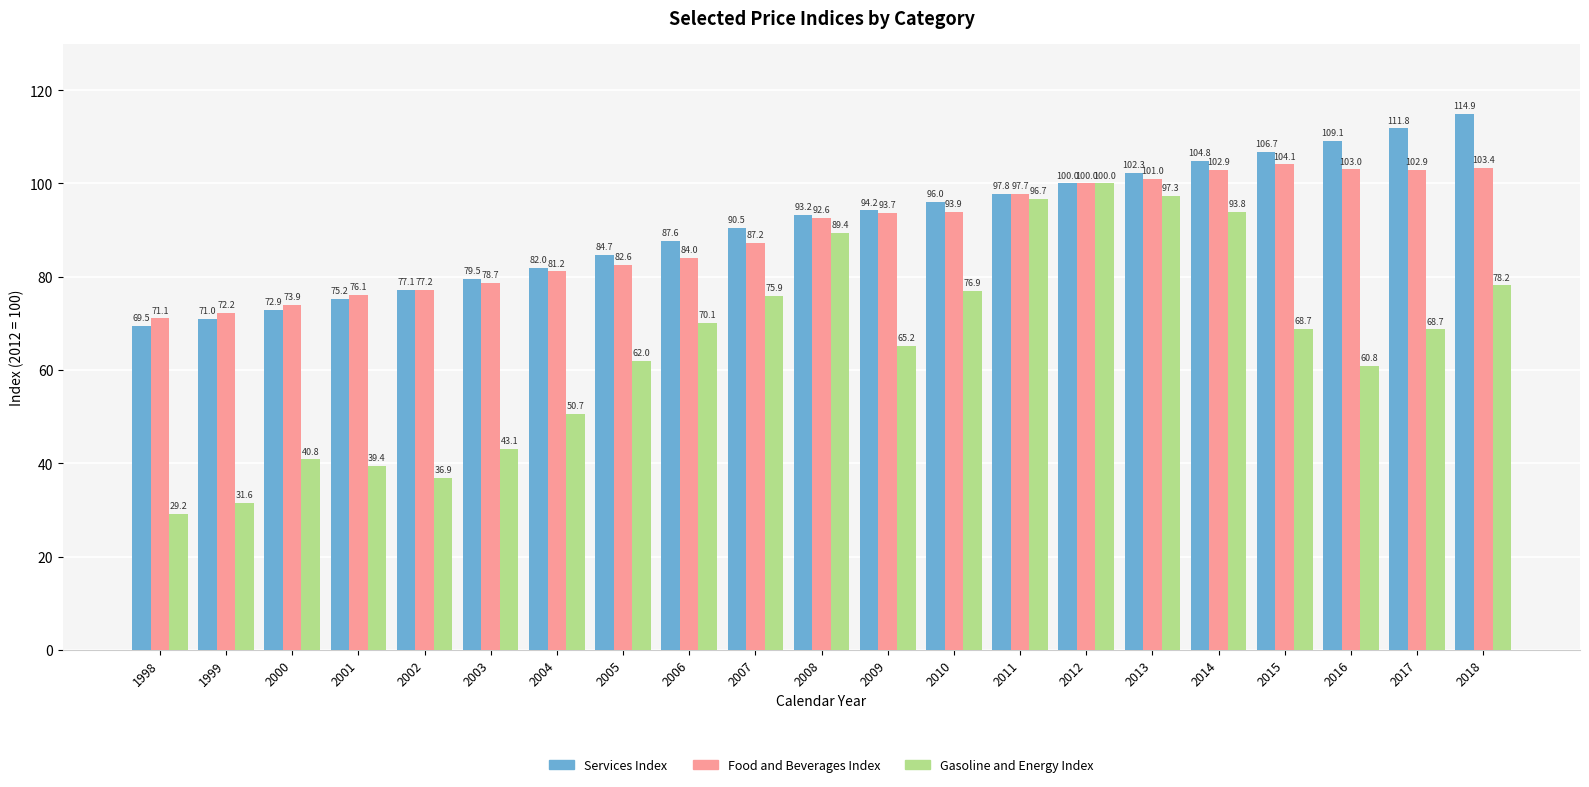

What is the spread (max minus min) of values at 2018?

36.7